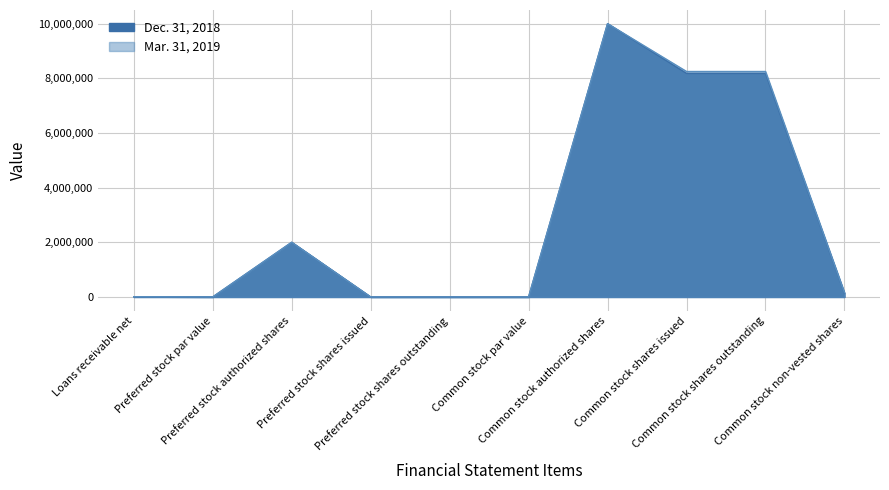

How many positive values are there?

8